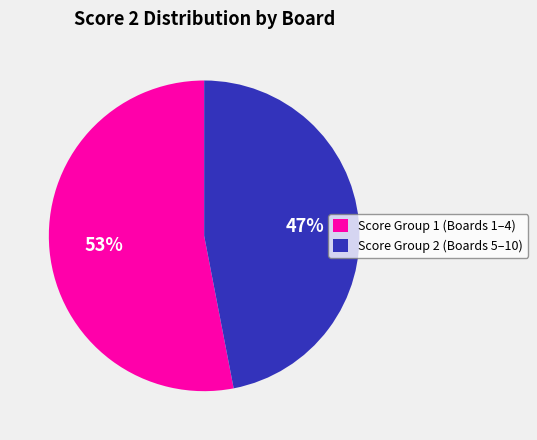

How many segments does this pie chart have?

2